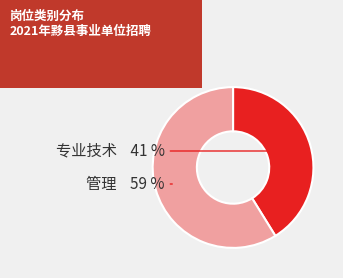

Is there any slice that represents more than half of the pie?

Yes